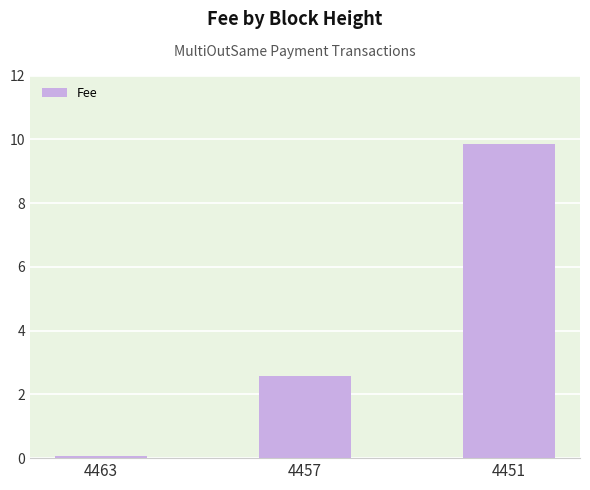

What is the smallest value displayed?

0.1